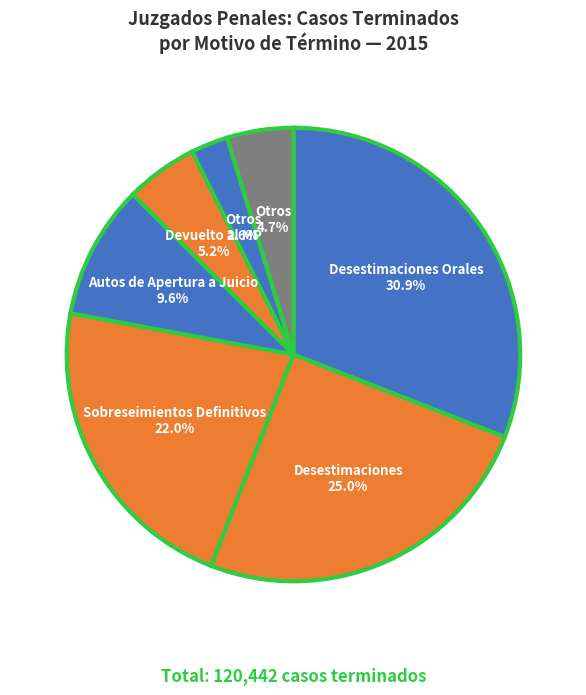

Count the number of slices in the pie.

7